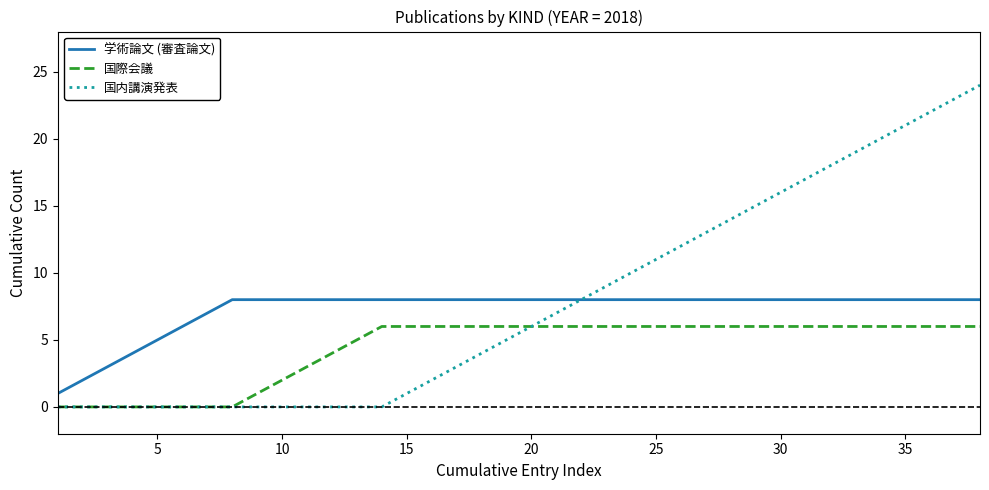

List the series in order of their peak value, lowest first.

国際会議, 学術論文 (審査論文), 国内講演発表